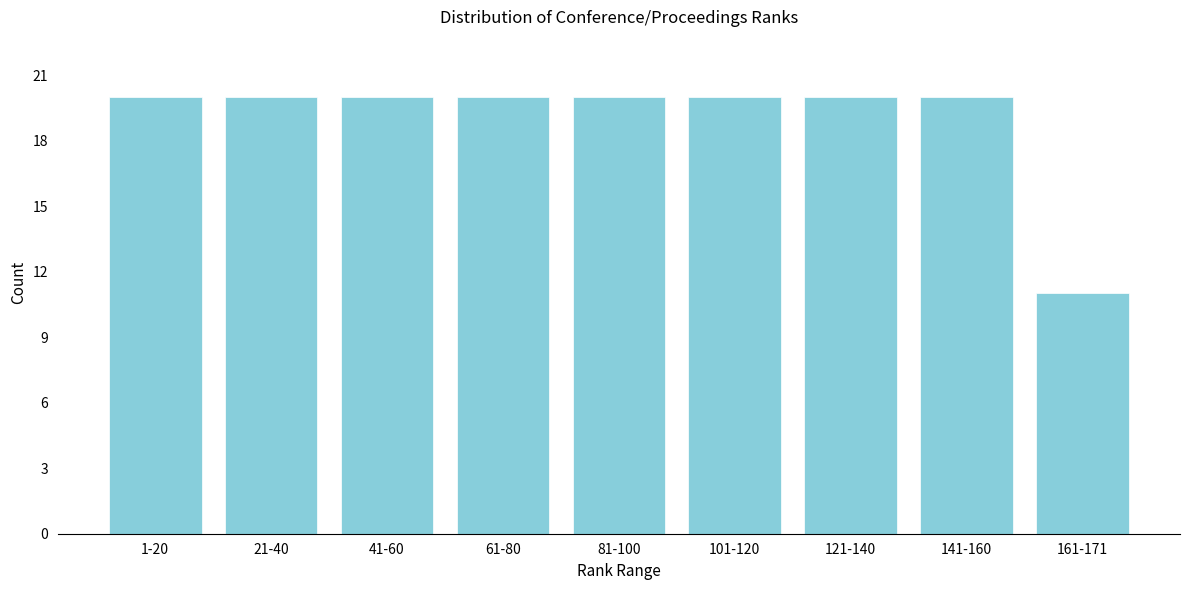

Reading left to right, extract all data points from this chart.

1-20=20	21-40=20	41-60=20	61-80=20	81-100=20	101-120=20	121-140=20	141-160=20	161-171=11